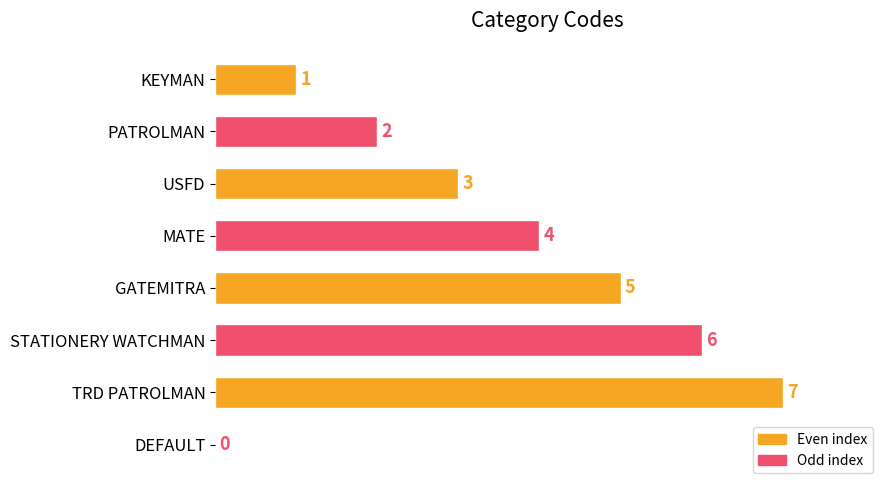

Approximately how many times larger is the value at MATE compared to KEYMAN?

4.0